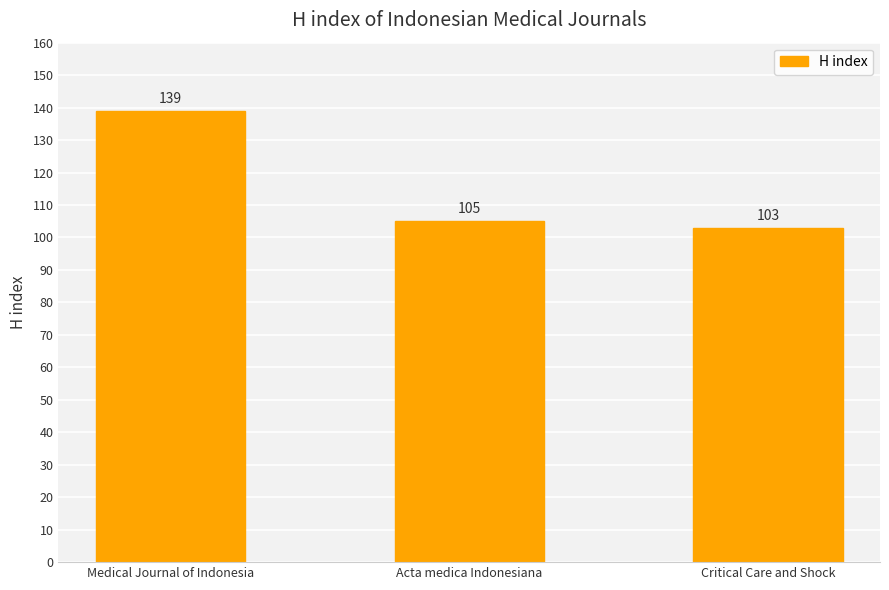

The value at Acta medica Indonesiana is 105. True or false?

True